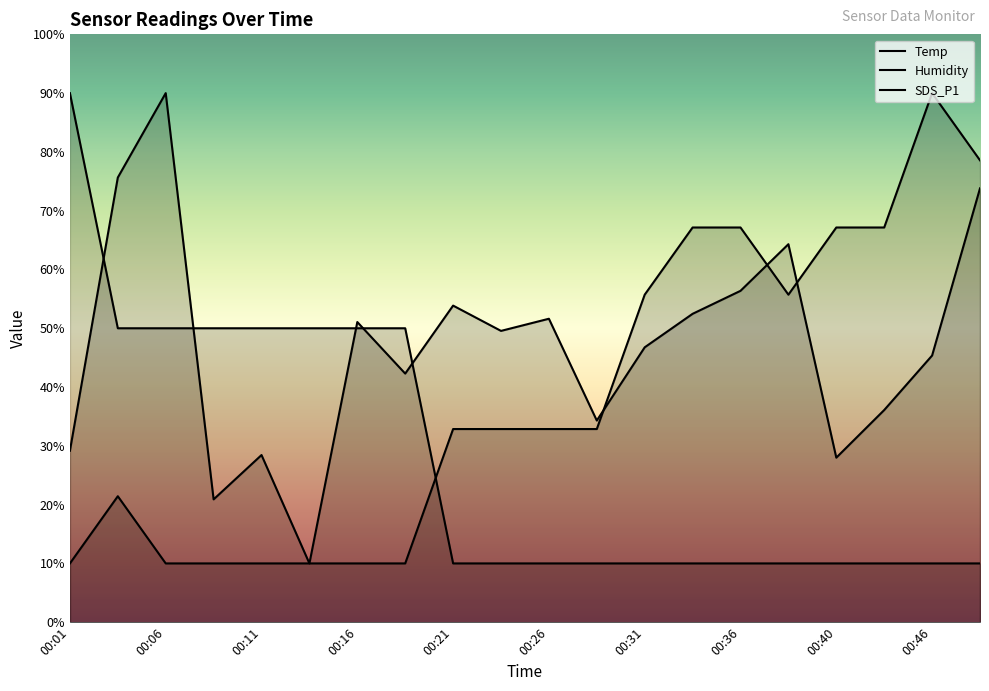

What is the maximum value for SDS_P1?

90.0